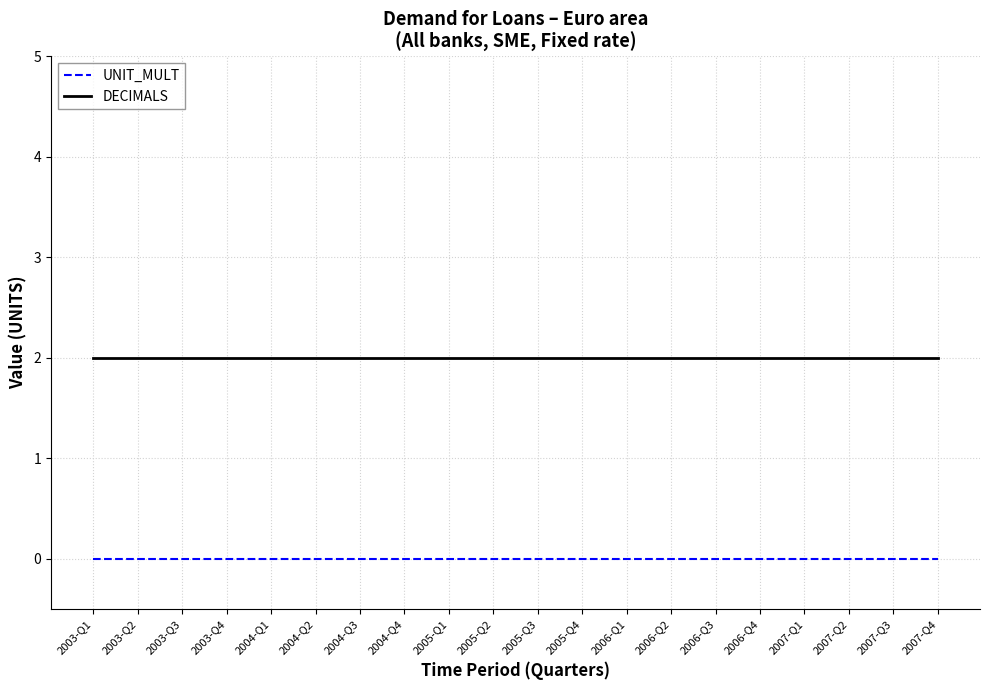

Which series has the largest total across all categories?

DECIMALS